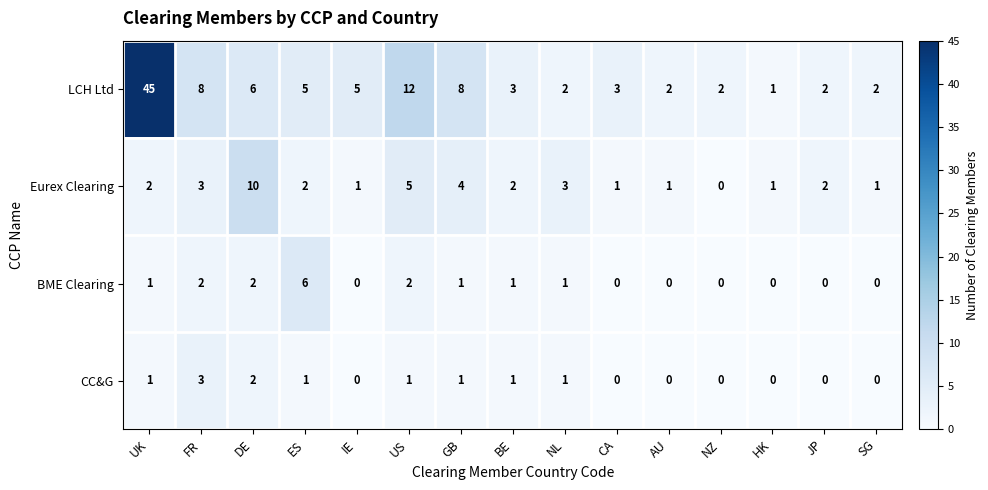

What is the average value of the Eurex Clearing series?

3